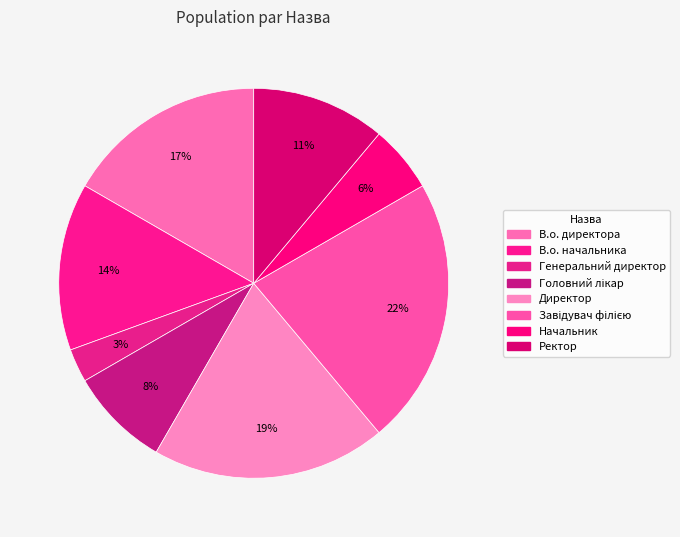

What is the change in value from Генеральний директор to Начальник?

+1